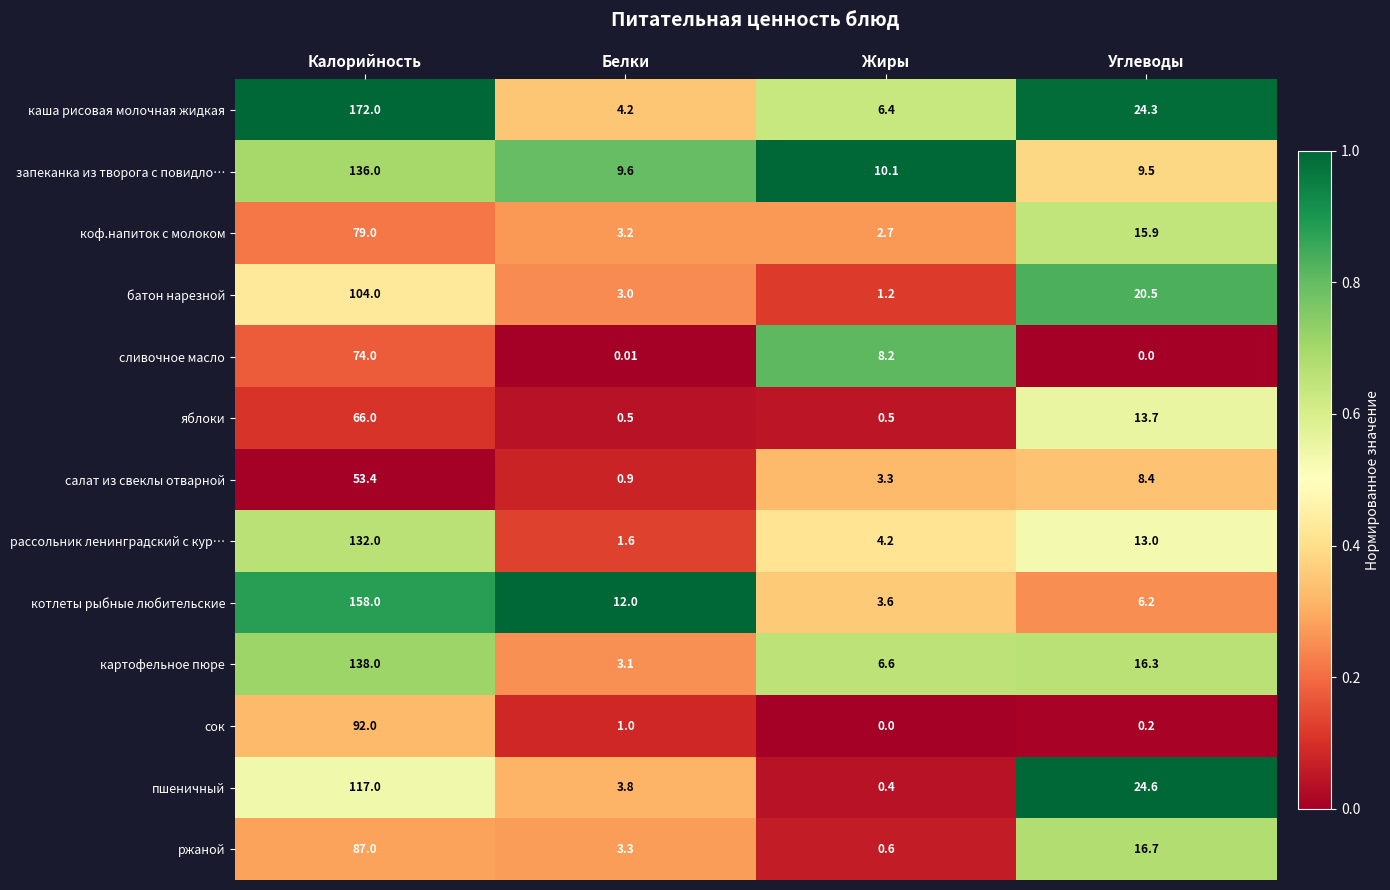

Which category has the highest value in the яблоки series?

Калорийность